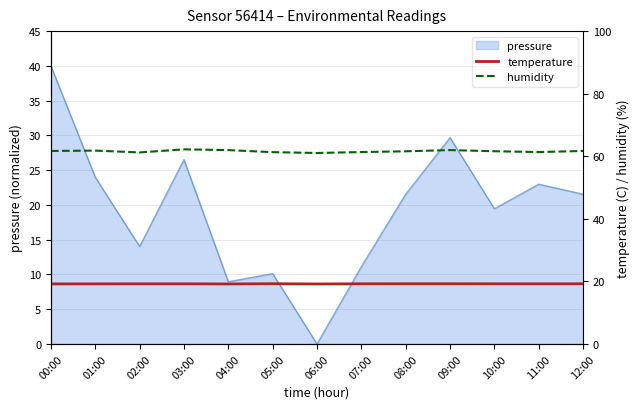

What is the label of the 3rd point from the right?

10:00